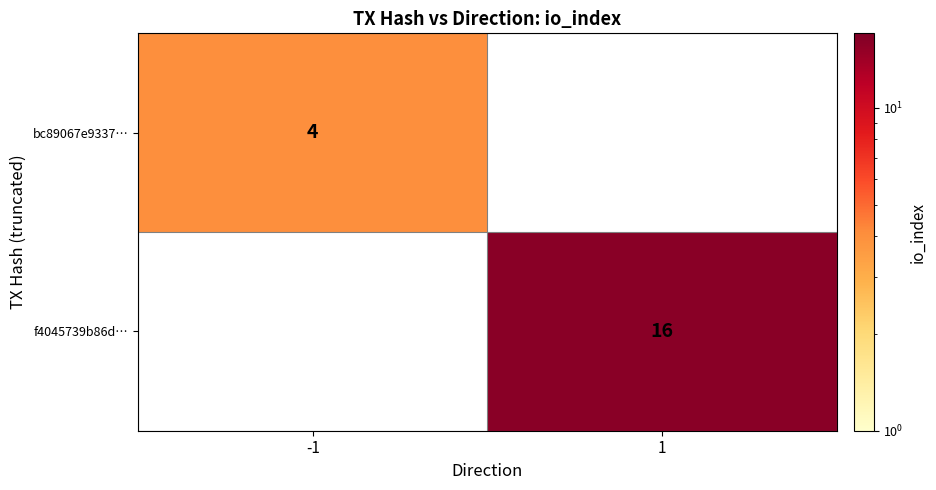

Is the value of bc89067e9337… at -1 greater than the value of f4045739b86d… at 1?

No